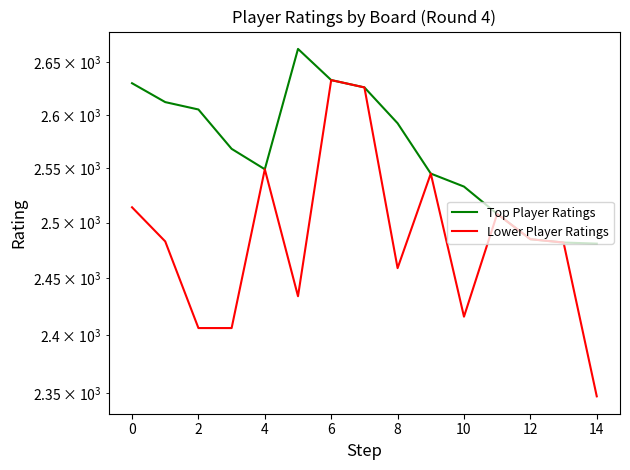

True or false: Top Player Ratings and Lower Player Ratings cross at least once.

False